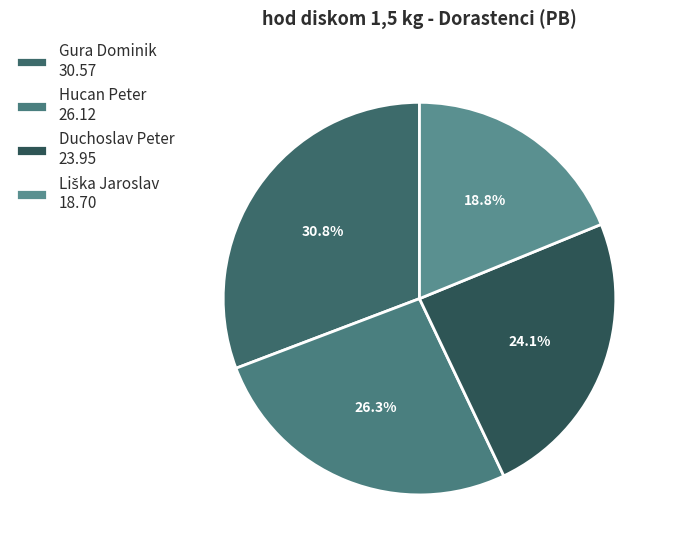

What percentage is NOT represented by Hucan Peter?

73.7%